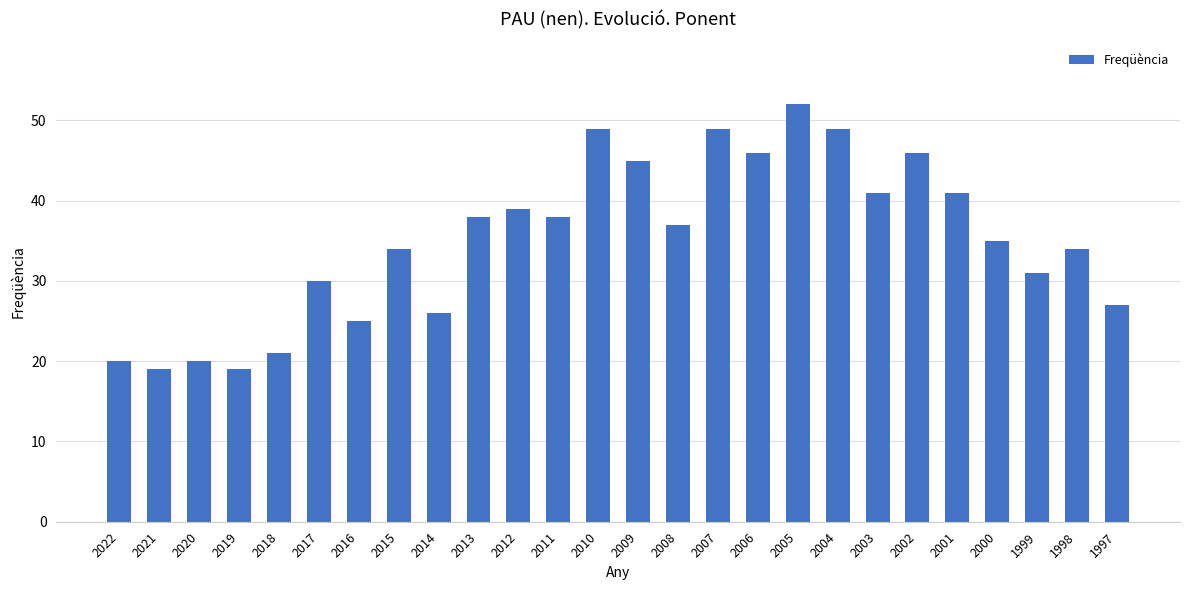

What is the greatest value displayed?

52